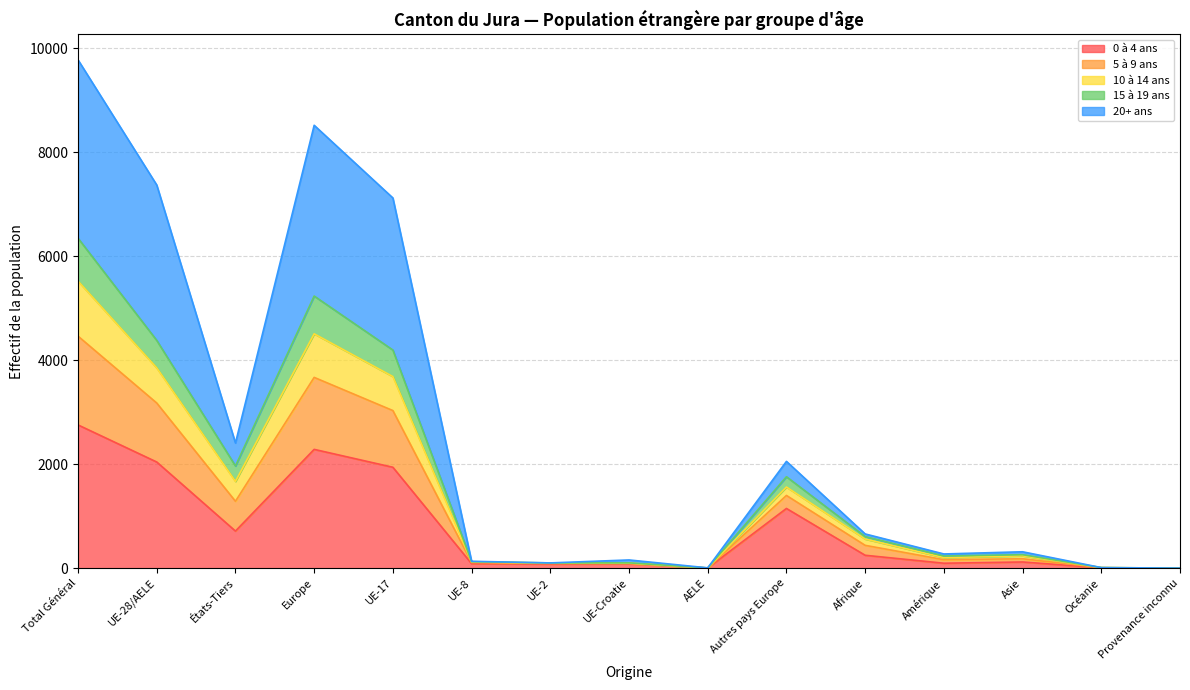

True or false: 5 à 9 ans has more than 0 interior local peaks.

True